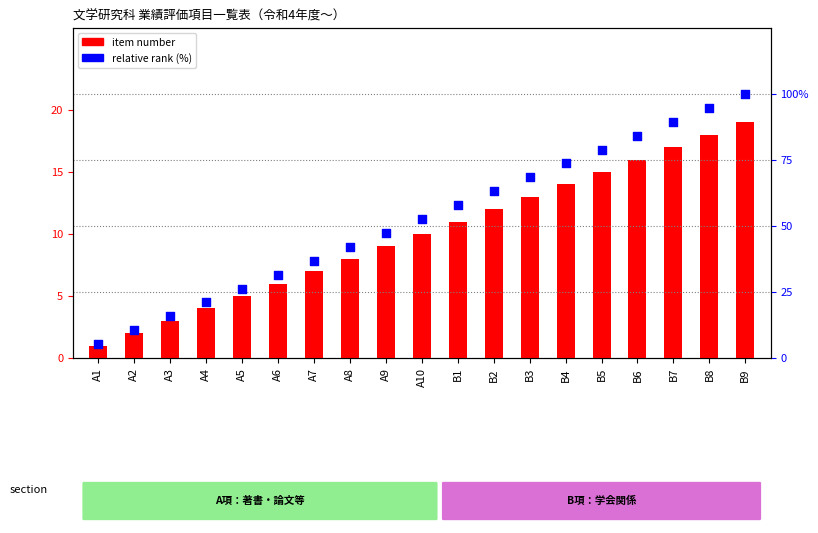

At how many categories does at least one series exceed 73?

6